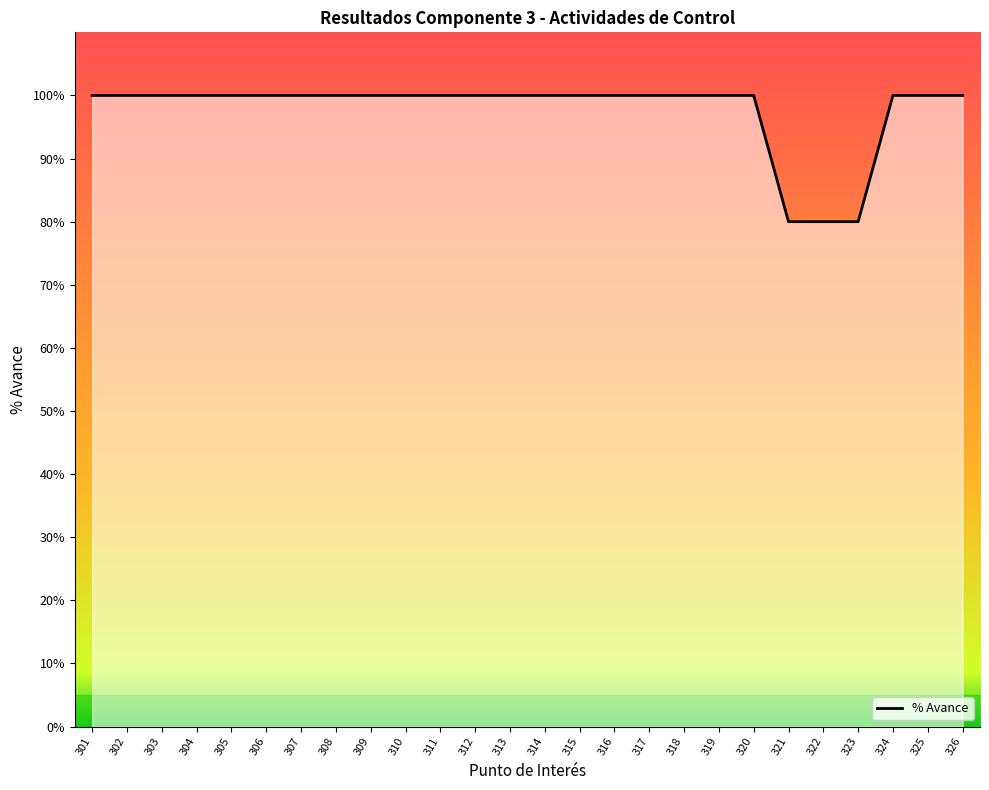

Does the chart display data point markers on the line(s)?

No